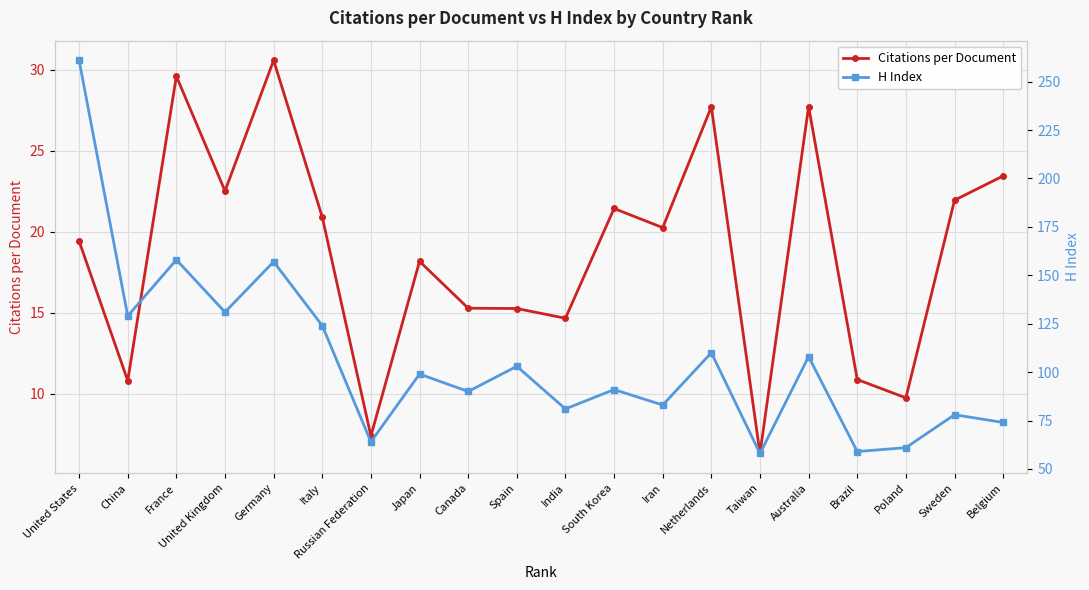

In H Index, how many points are lower than both neighbors (excluding endpoints)?

8